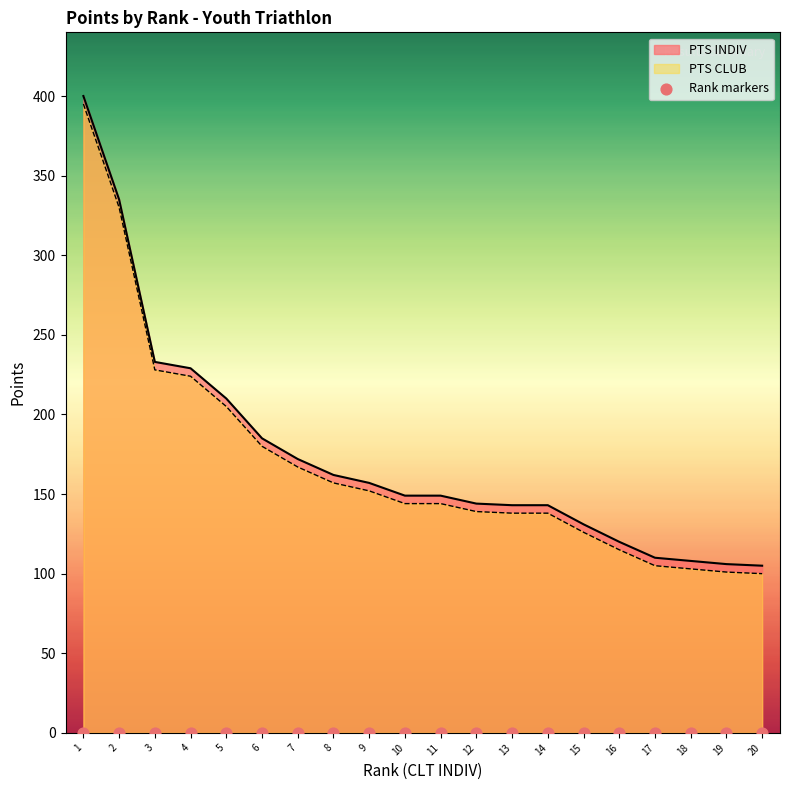

Is the value of PTS INDIV at 16 greater than the value of PTS CLUB at 19?

Yes